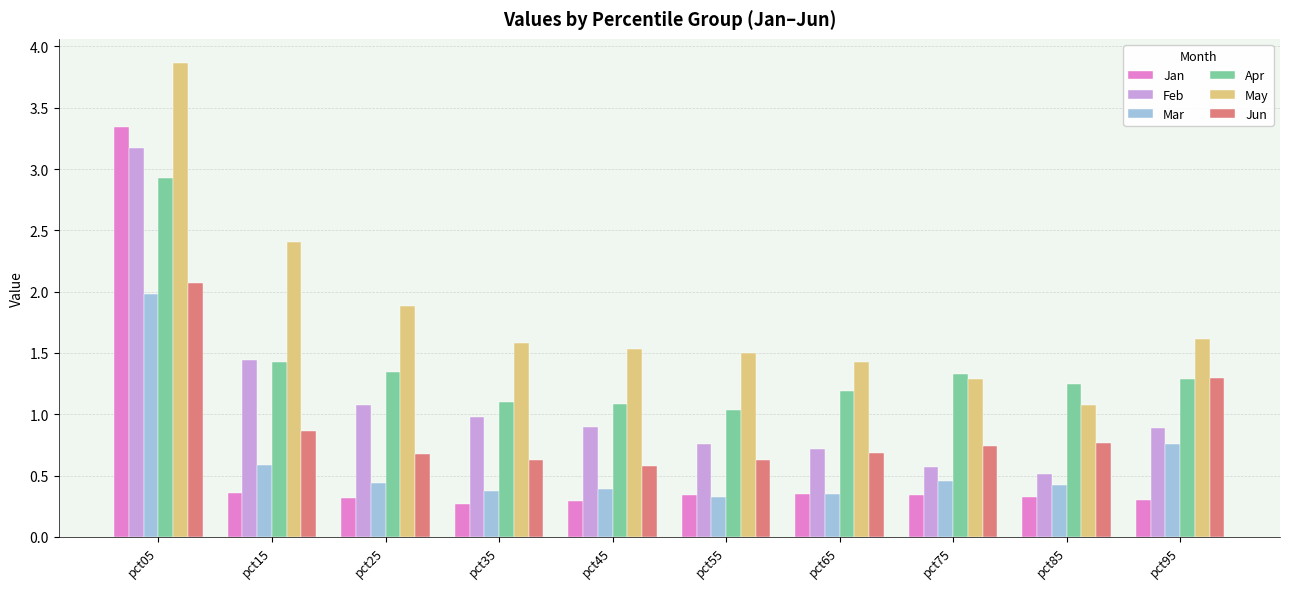

What is the difference between the maximum and minimum values in the Jan series?

3.1